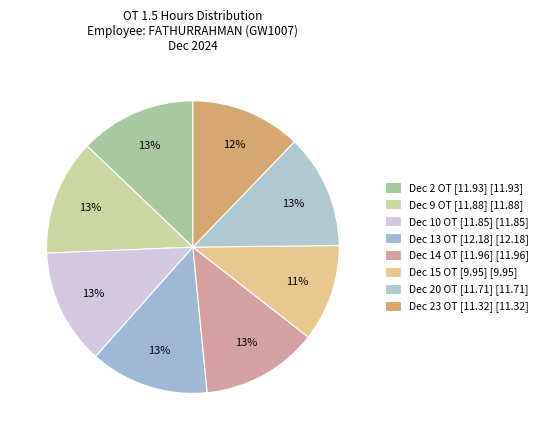

How many segments does this pie chart have?

8